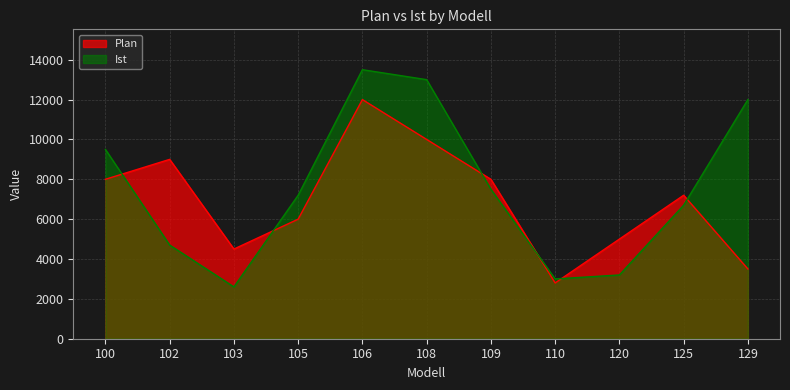

At how many categories does at least one series exceed 8764?

5